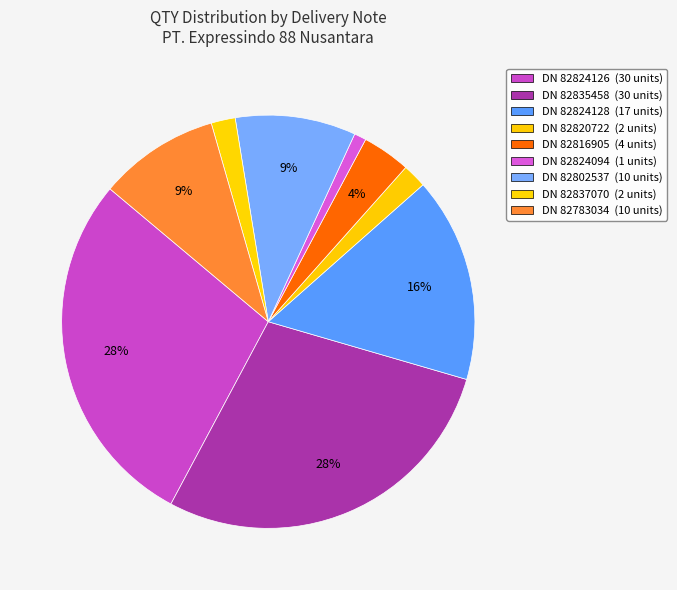

True or false: DN 82837070 accounts for 16% of the total.

False